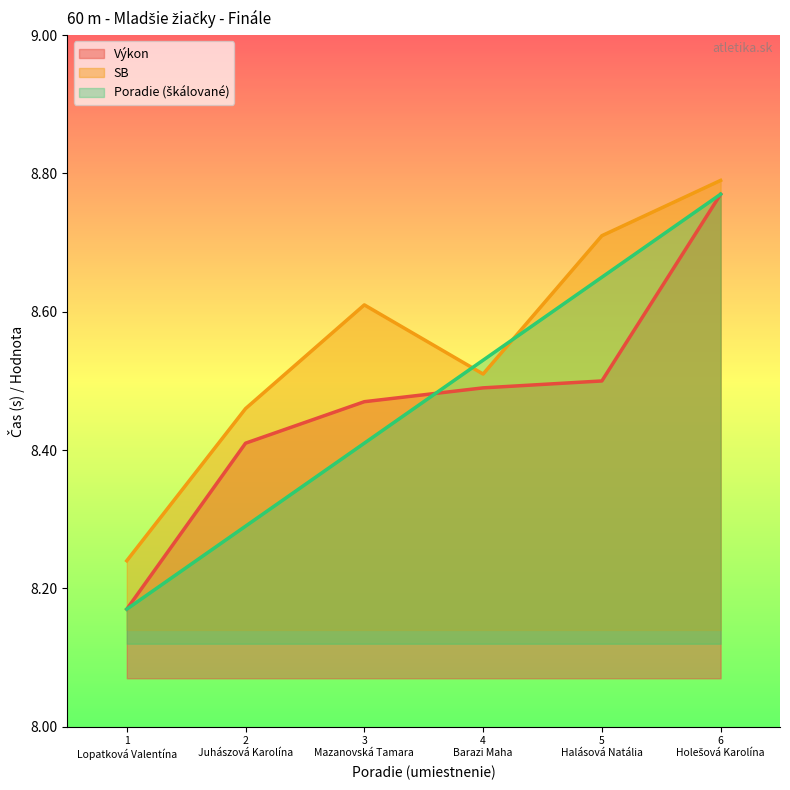

What is the sum of all Poradie values?

50.8